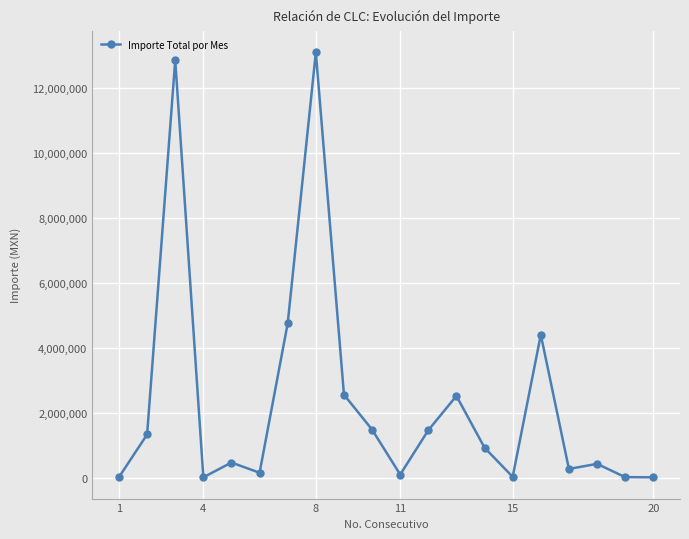

What is the greatest value displayed?

13108474.5